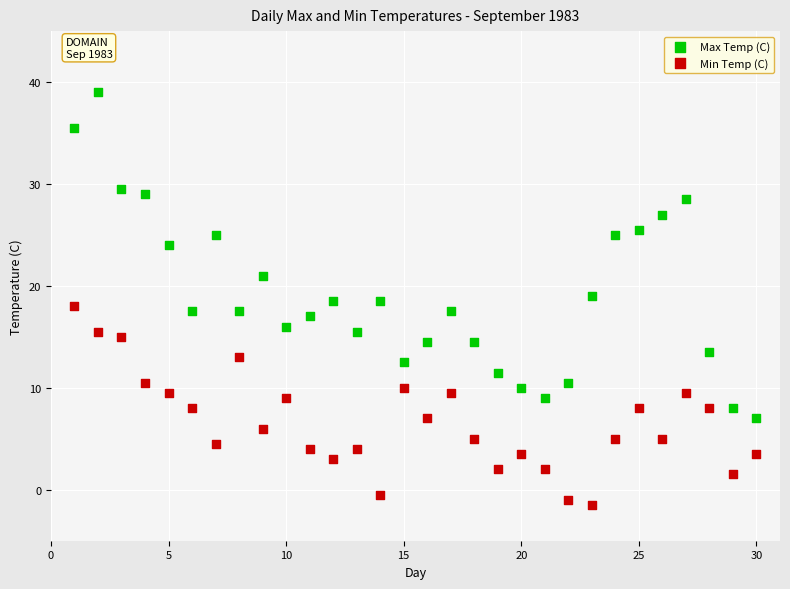

Which series contains the lowest Y value?

Min Temp (C)